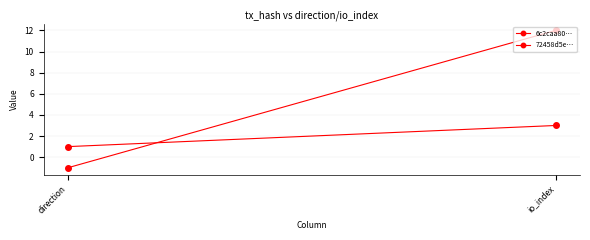

What is the sum of all 72458d5e… values?

4